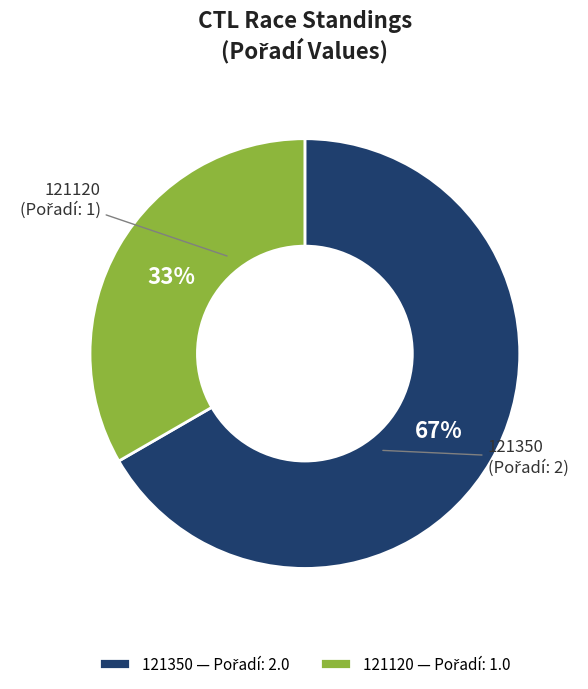

Which slice represents more than half of the pie?

121350